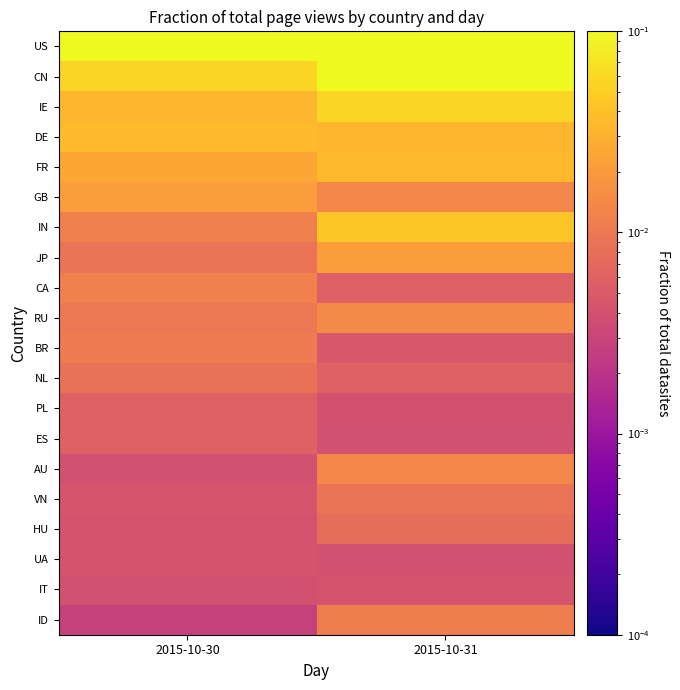

What is the total value across all series at 2015-10-30?

1.0